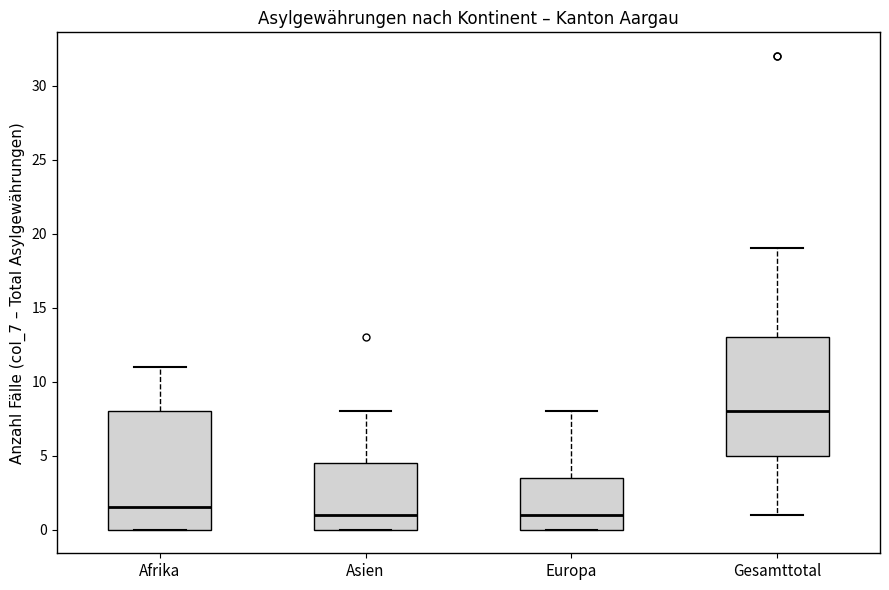

Where does the median line of the box for Afrika sit on the y-axis? The values are not printed on the chart, so give them approximately, as read against the axis.

1.5